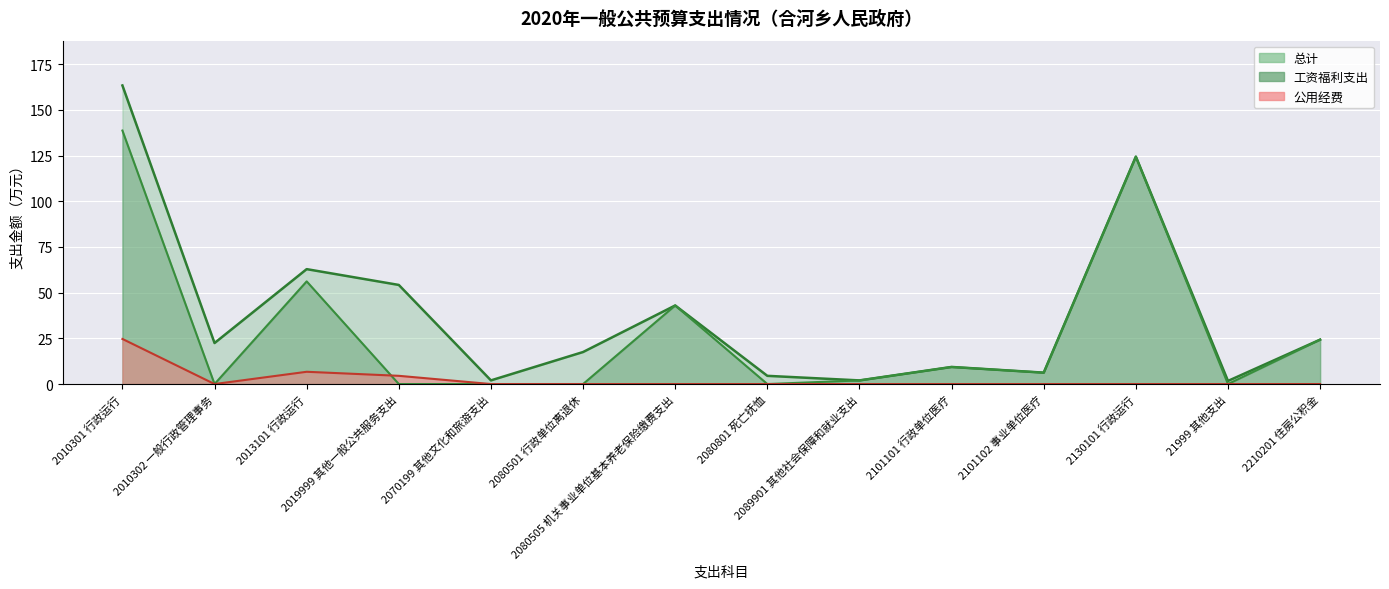

What is the sum of the 总计 values at 2010301 行政运行 and 21999 其他支出?

165.1